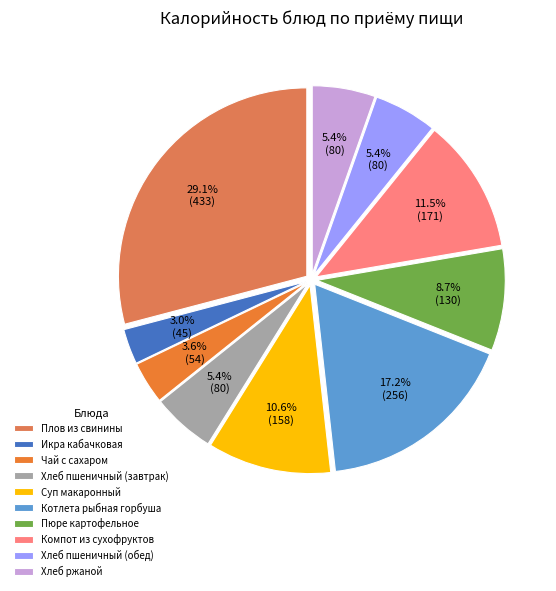

Combined, do Суп макаронный and Хлеб ржаной account for over 50%?

No